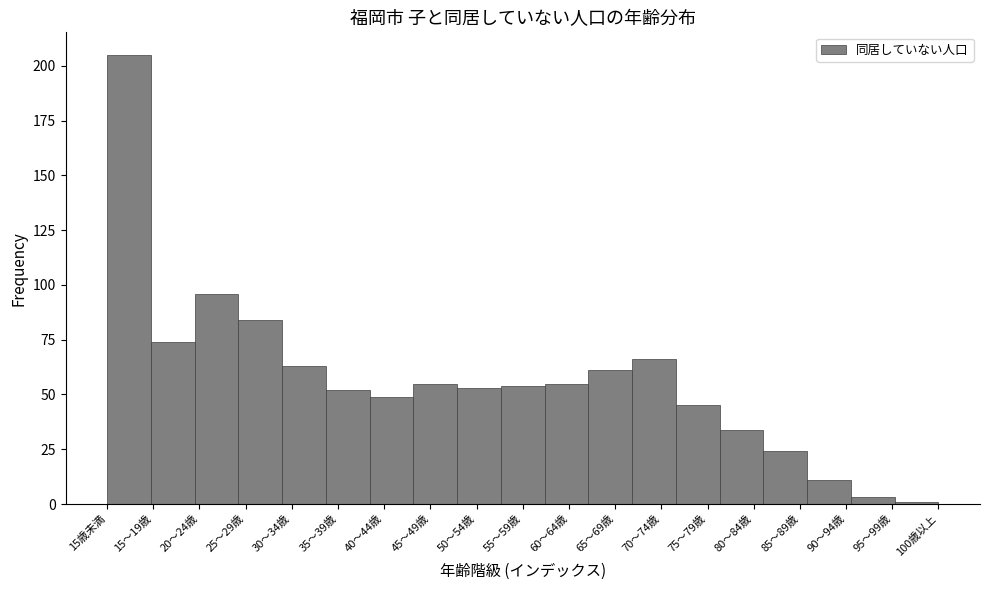

Reading right to left, list all the values displayed in this chart.

100歳以上=1	95～99歳=3	90～94歳=11	85～89歳=24	80～84歳=34	75～79歳=45	70～74歳=66	65～69歳=61	60～64歳=55	55～59歳=54	50～54歳=53	45～49歳=55	40～44歳=49	35～39歳=52	30～34歳=63	25～29歳=84	20～24歳=96	15～19歳=74	15歳未満=205